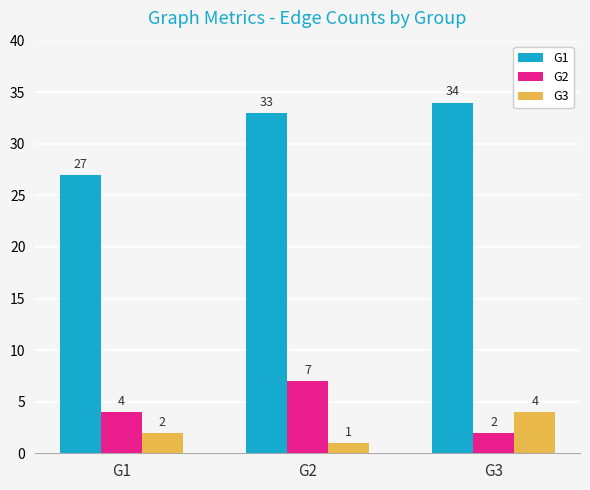

What is the sum of the G2 values at G2 and G3?

9